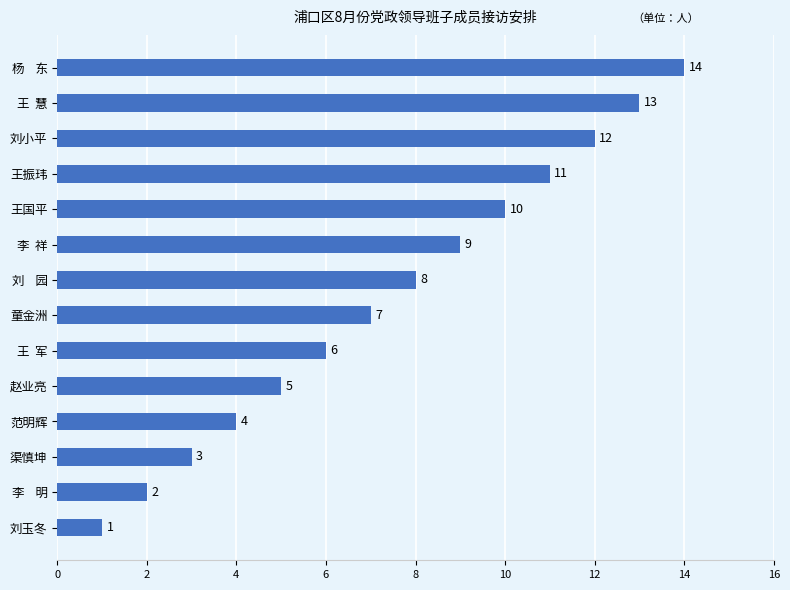

List the labels in order of value, smallest first.

刘玉冬, 李    明, 渠慎坤, 范明辉, 赵业亮, 王  军, 童金洲, 刘    园, 李  祥, 王国平, 王振玮, 刘小平, 王  慧, 杨    东